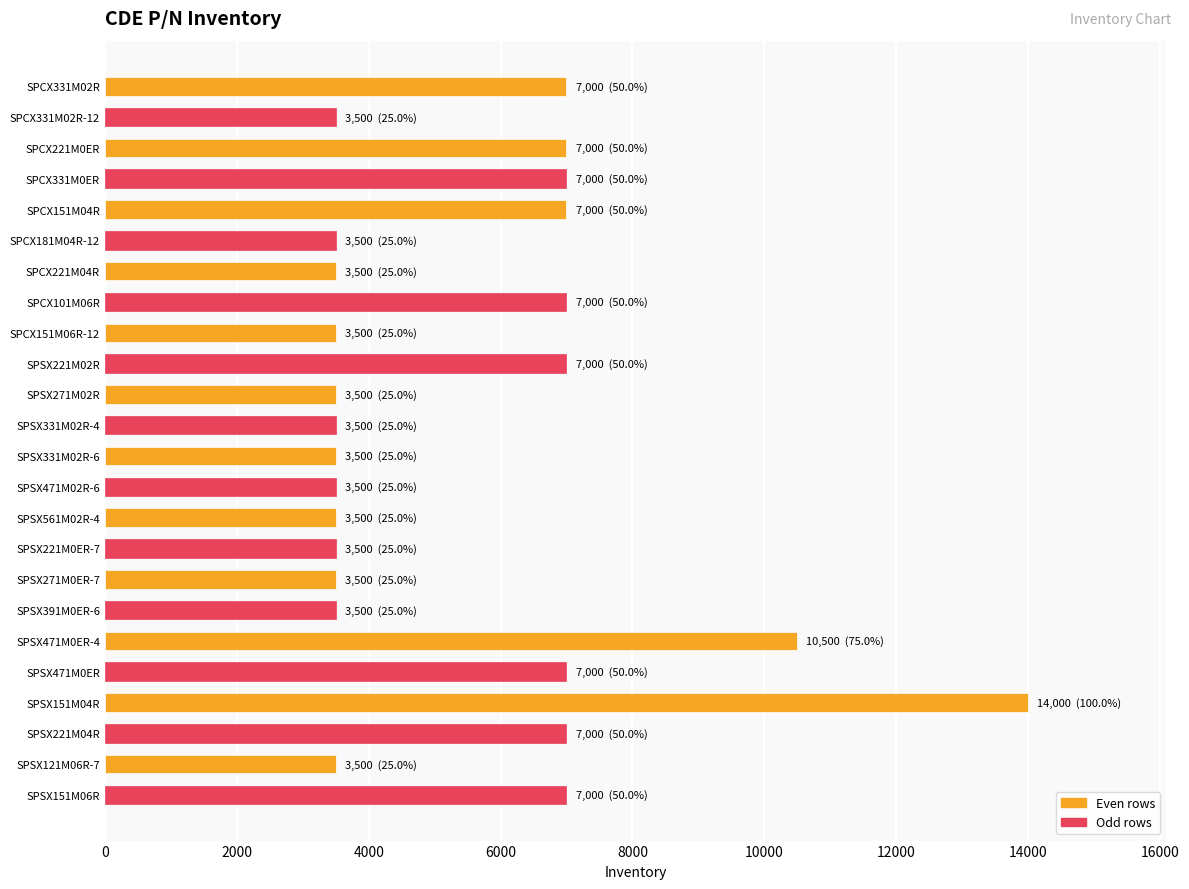

True or false: the data shows 7000 at SPCX331M0ER.

True